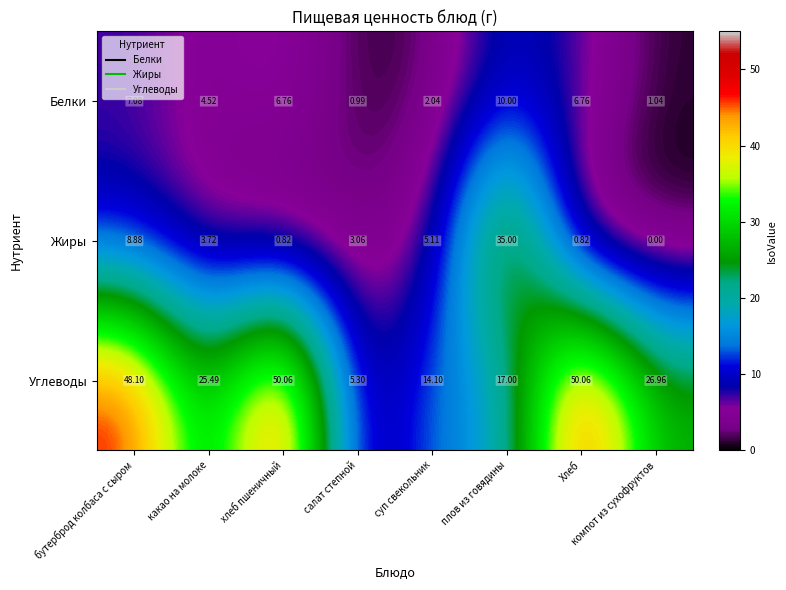

At which label is Белки closest to 5?

какао на молоке